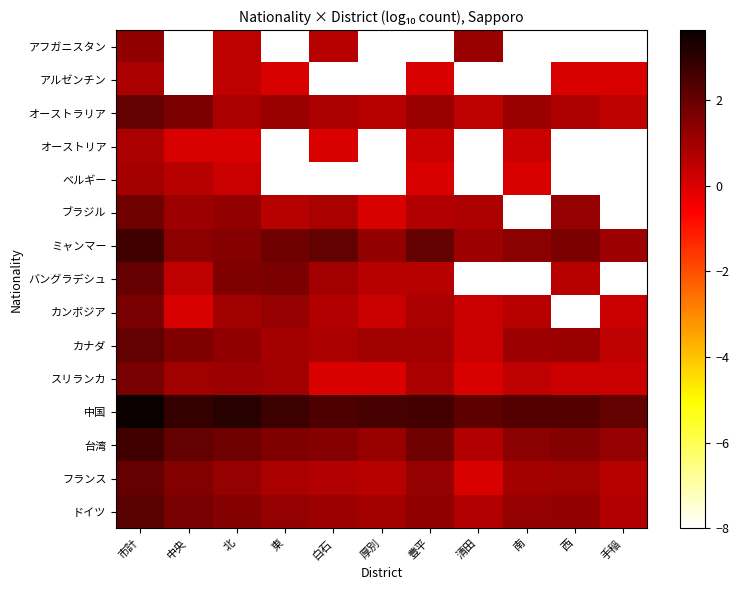

What is the difference between the highest and lowest values at 厚別?

10.6